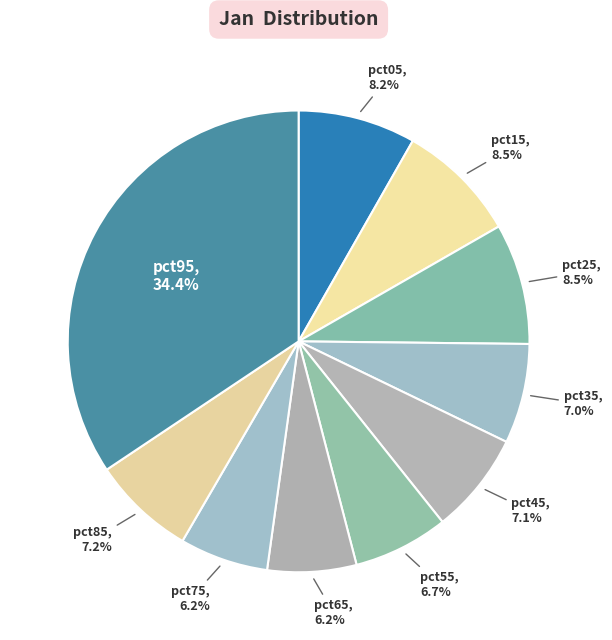

How many segments does this pie chart have?

10